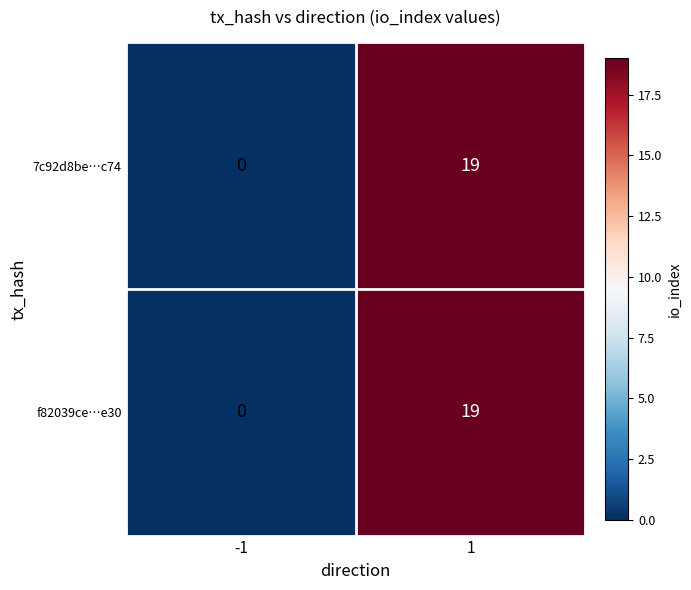

What is the difference between the 7c92d8be…c74 values at 1 and -1?

19